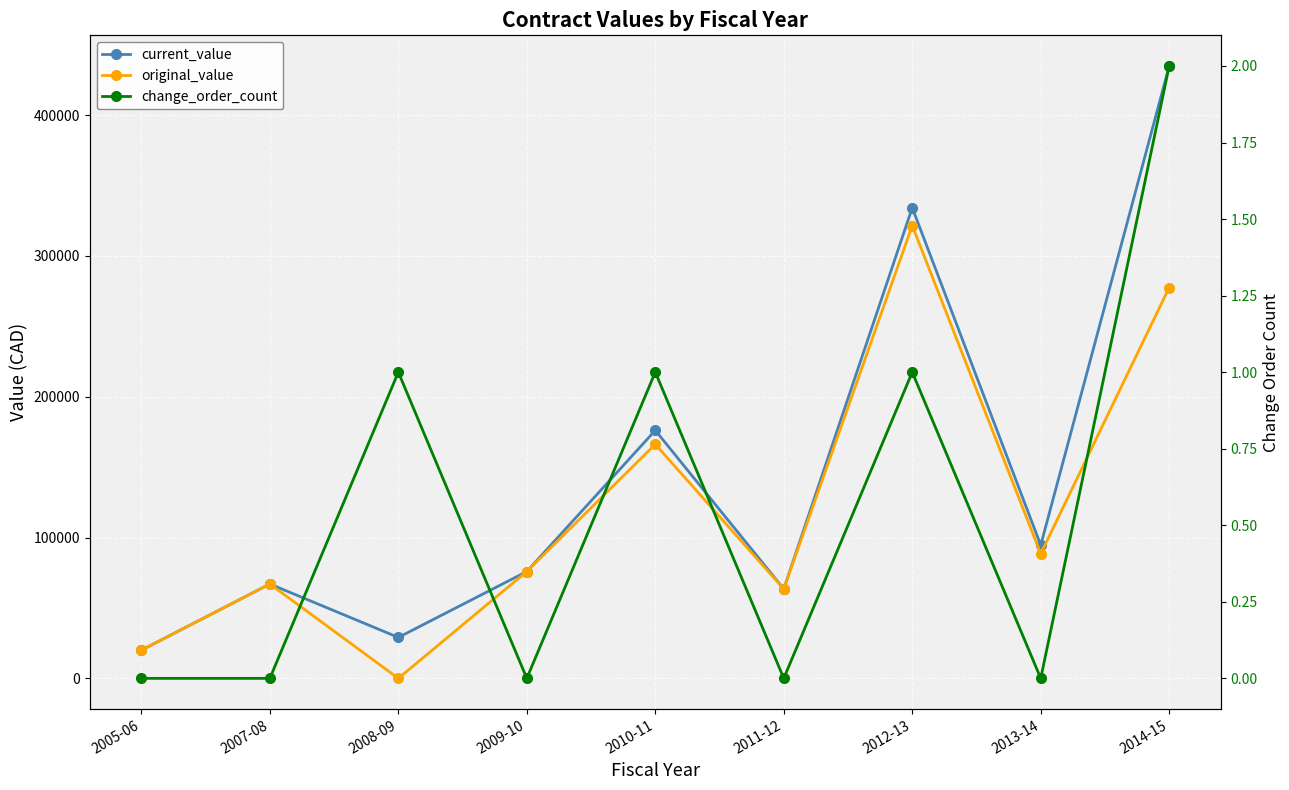

What is the label of the 3rd point from the right?

2012-13